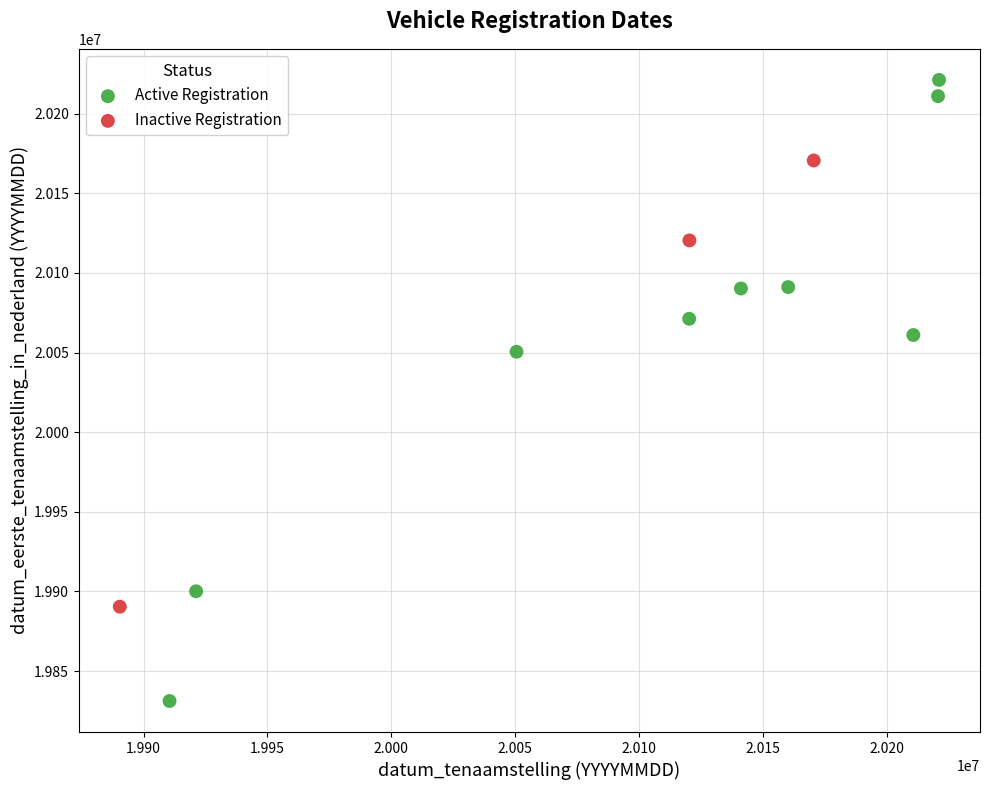

Which series reaches the minimum Y coordinate?

Active Registration